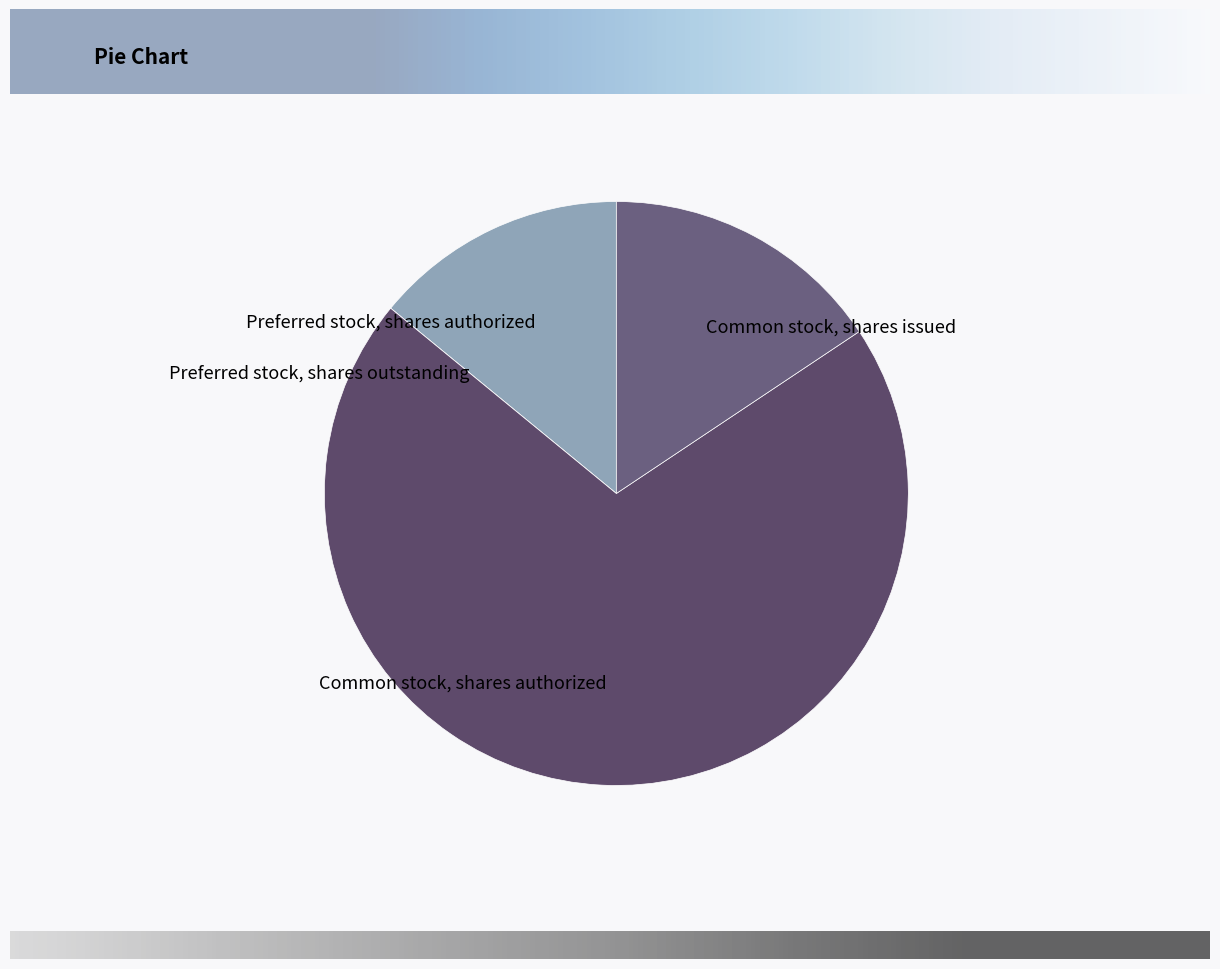

Which slice represents more than half of the pie?

Common stock, shares authorized